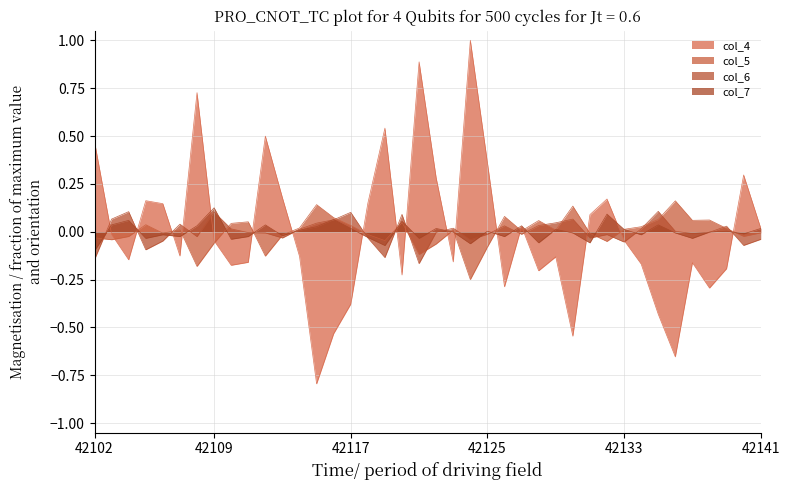

Which series has the largest total across all categories?

col_6